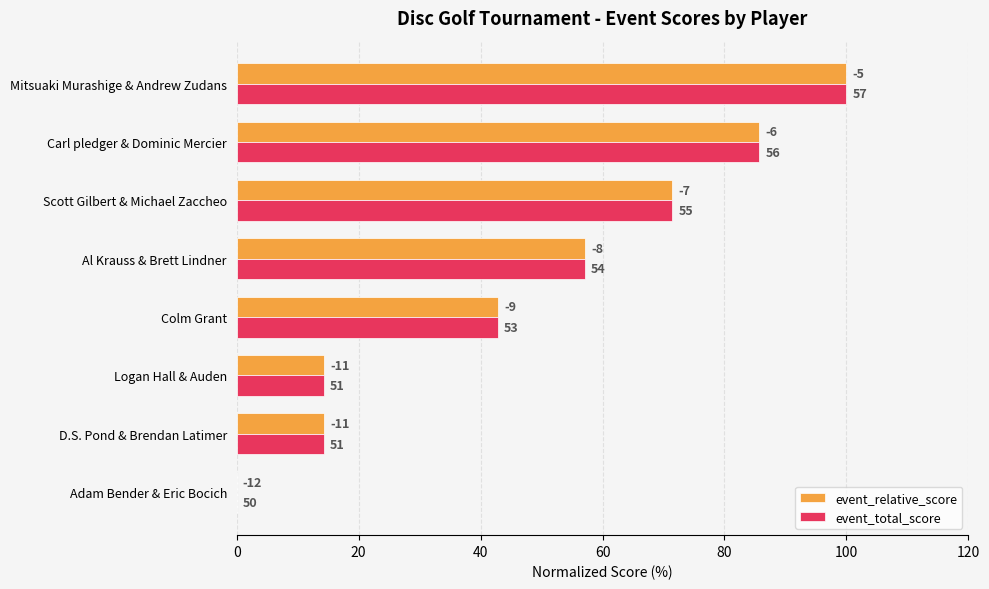

What is the difference between the maximum and minimum values in the event_total_score series?

100.0